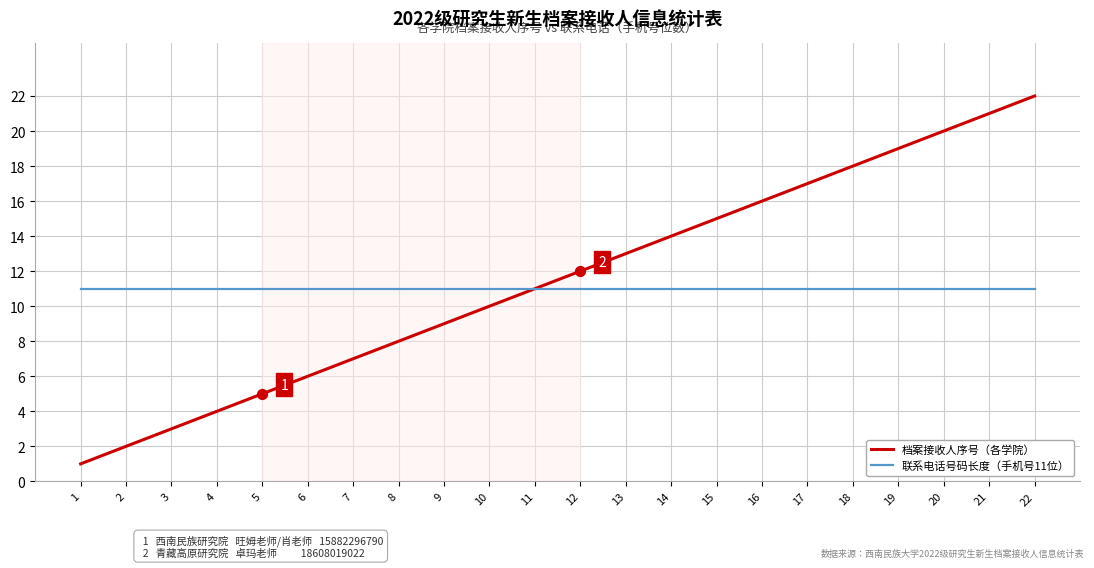

List the series in order of their peak value, lowest first.

联系电话号码长度（手机号11位）, 档案接收人序号（各学院）